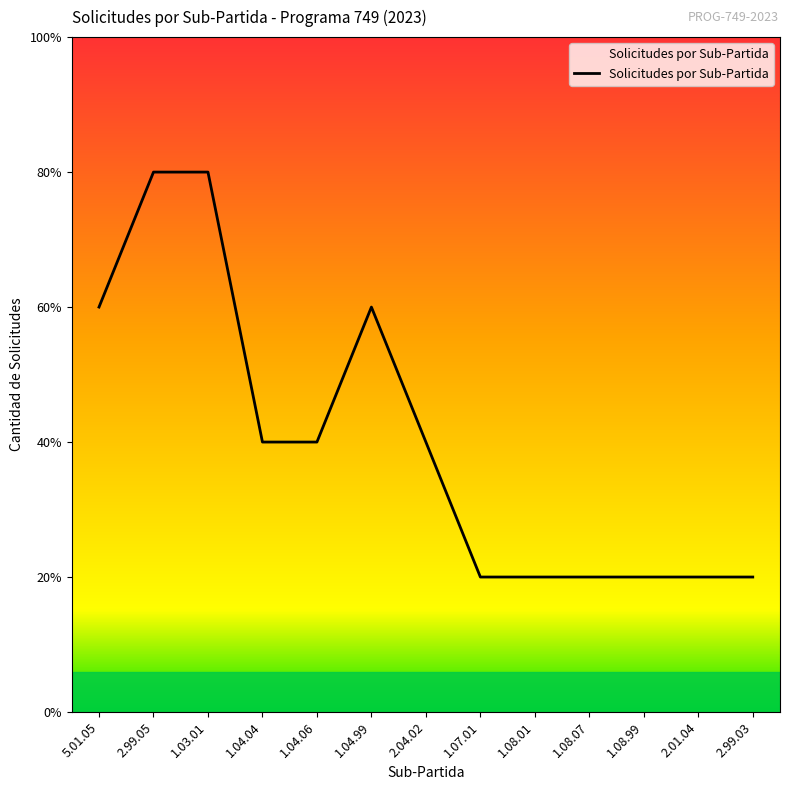

Does the chart have visible grid lines?

No